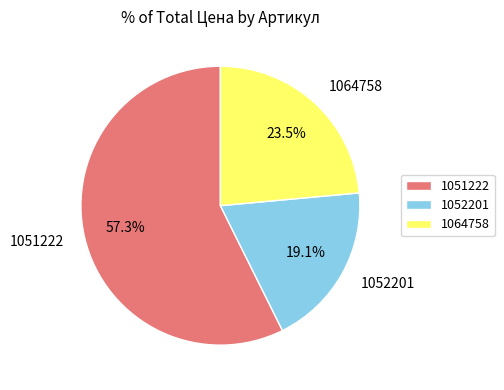

Count the number of slices in the pie.

3